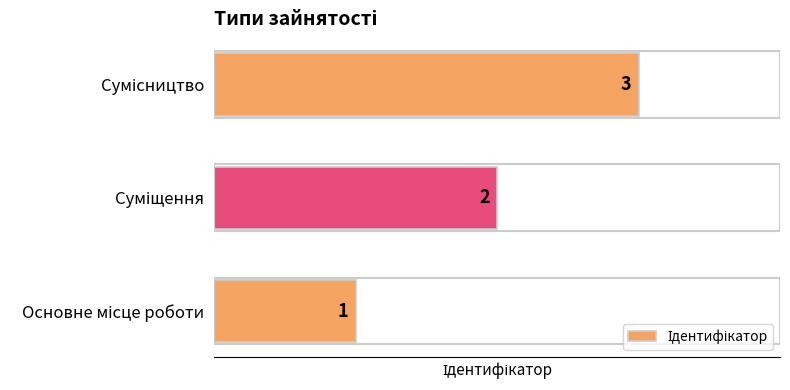

What is the maximum value shown in the chart?

3